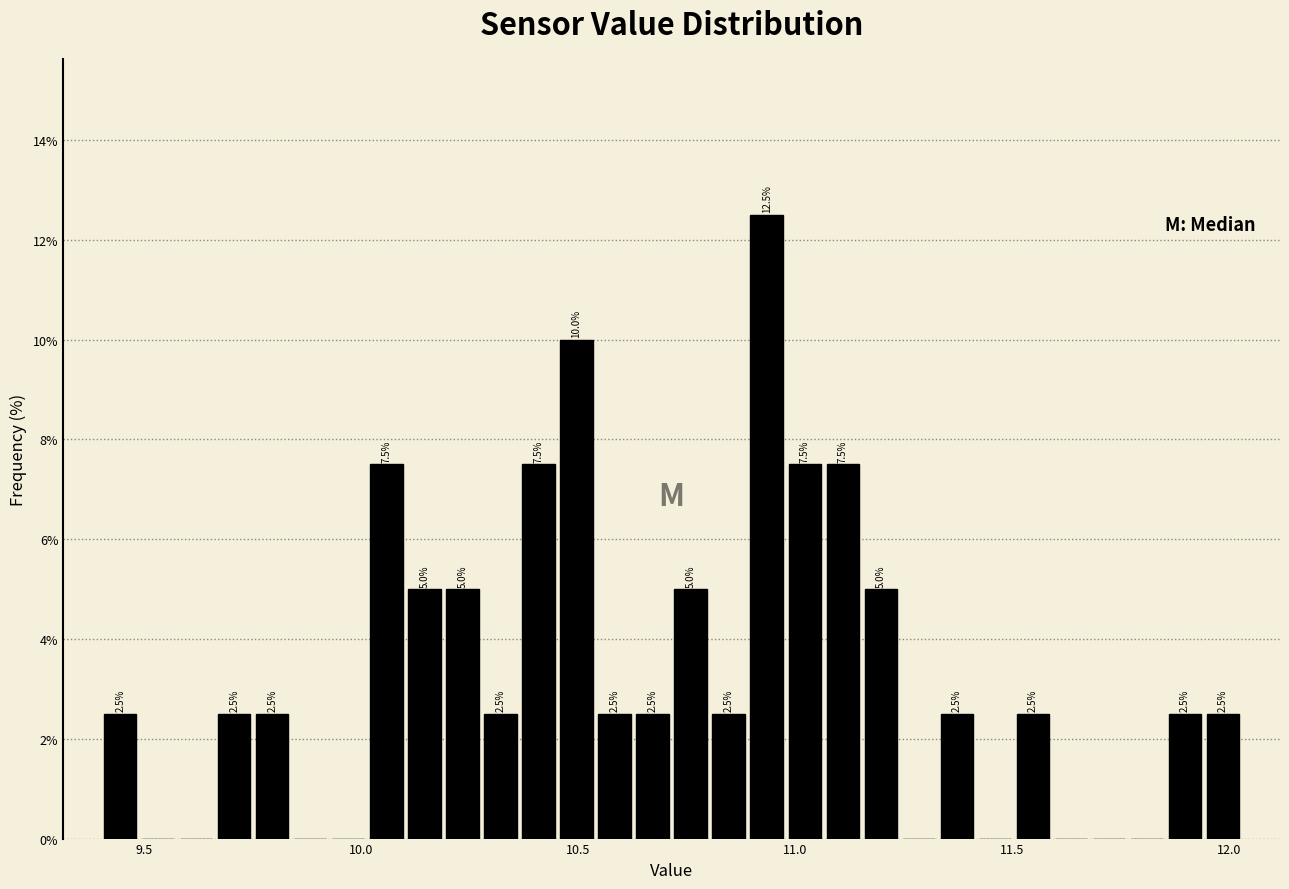

Read against the x-axis, roughly where is the centre of the tallest bar?

10.95